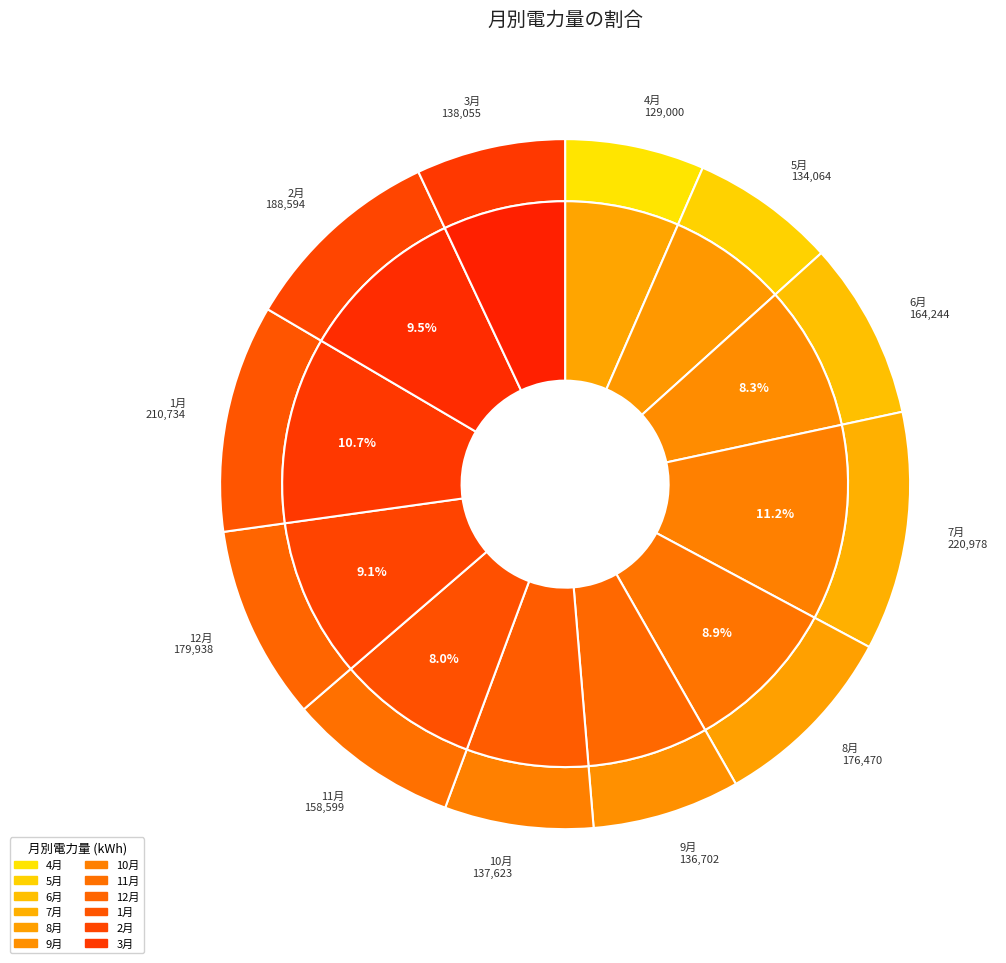

Is 10月 the majority of the pie?

No